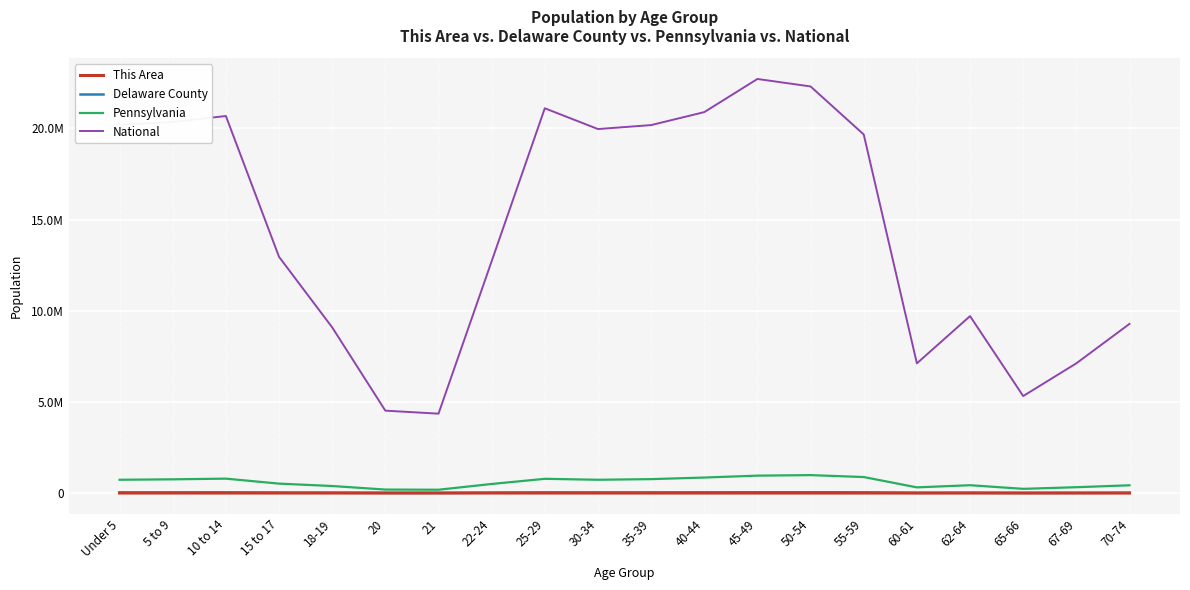

Is this an area chart (filled region under the line)?

No